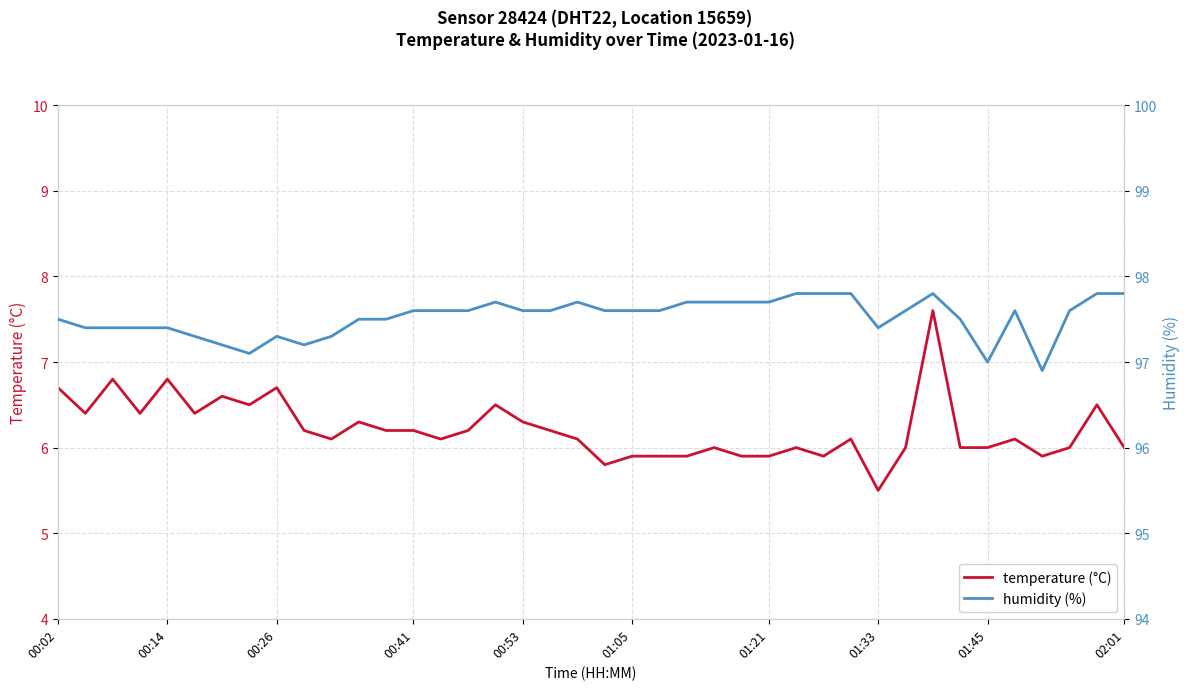

At which label does temperature (°C) first exceed 6?

00:02